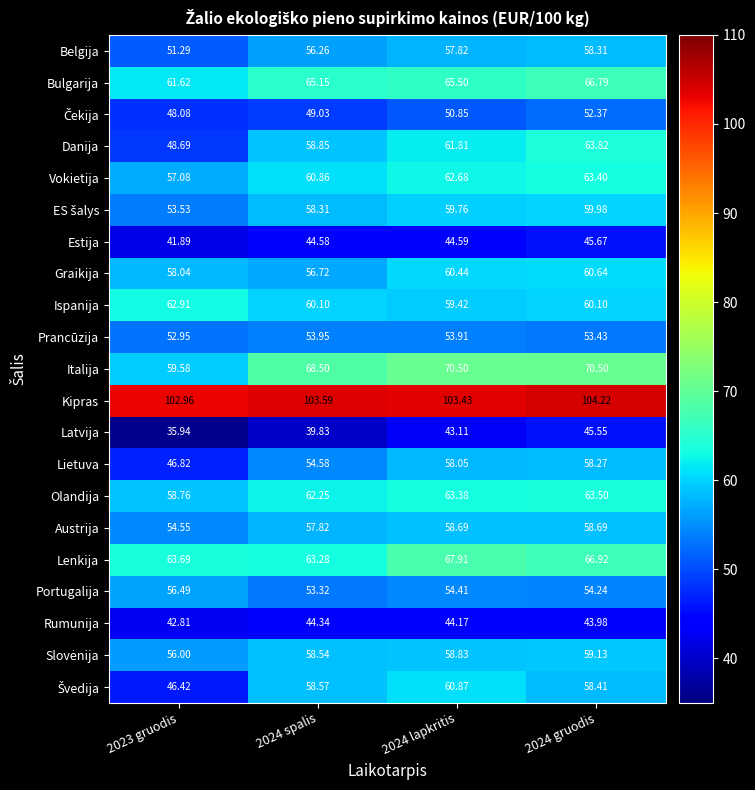

Which series has the largest range (max minus min)?

Danija